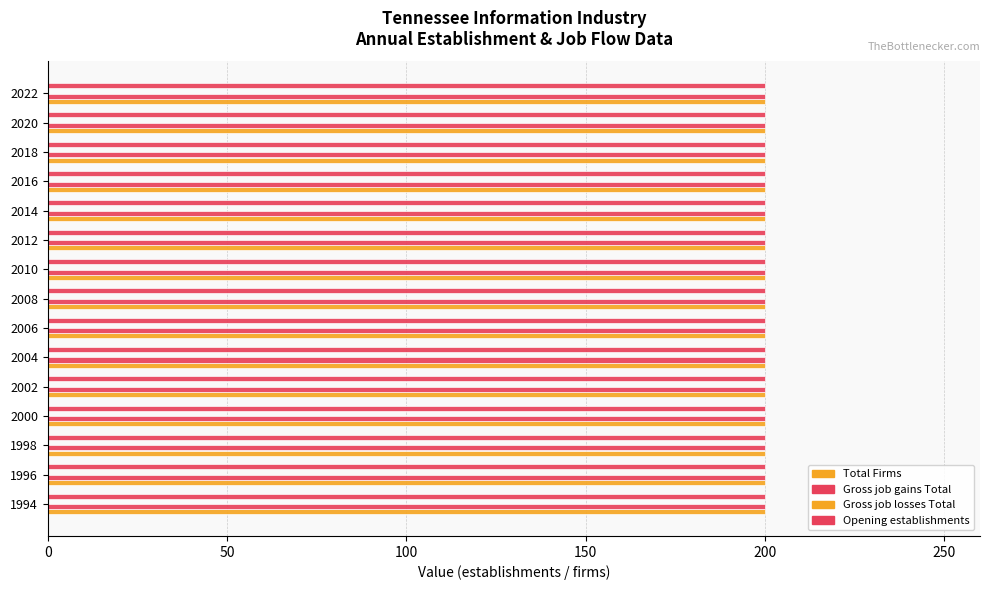

What is the sum of the Total Firms values at 2000 and 2004?

400